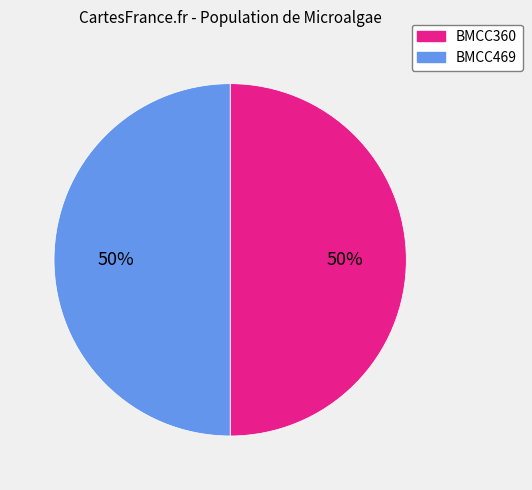

What is the ratio of the value at BMCC469 to the value at BMCC360?

1.0